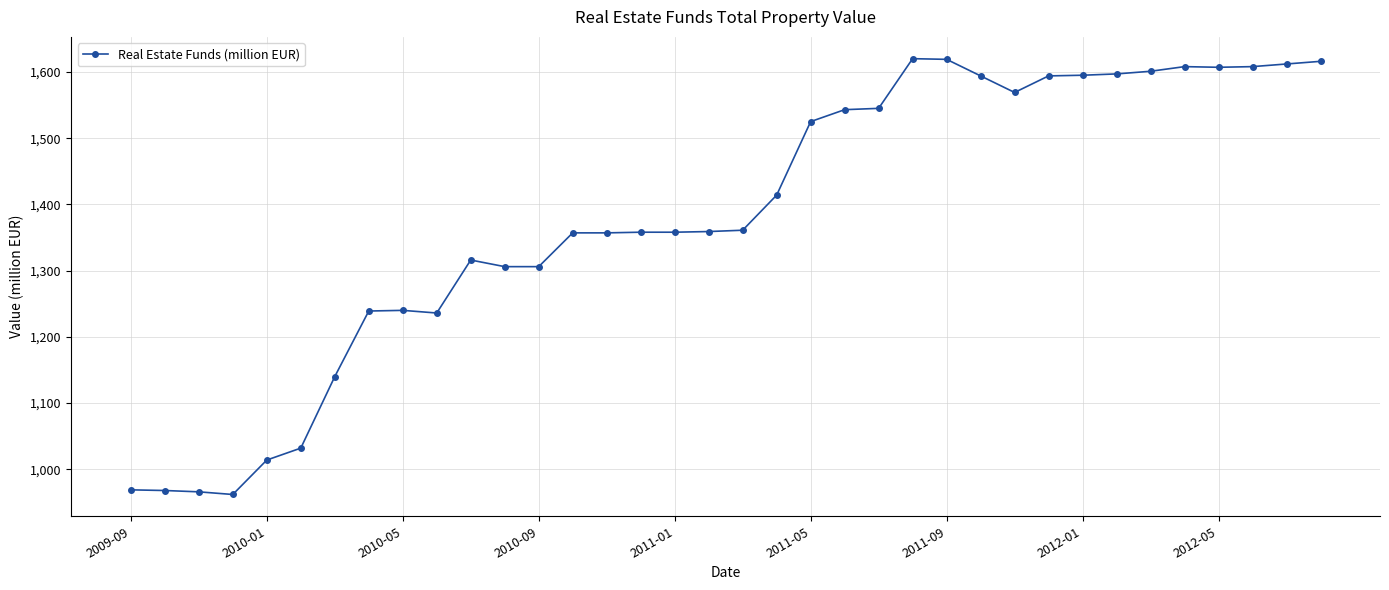

What is the maximum value shown in the chart?

1620